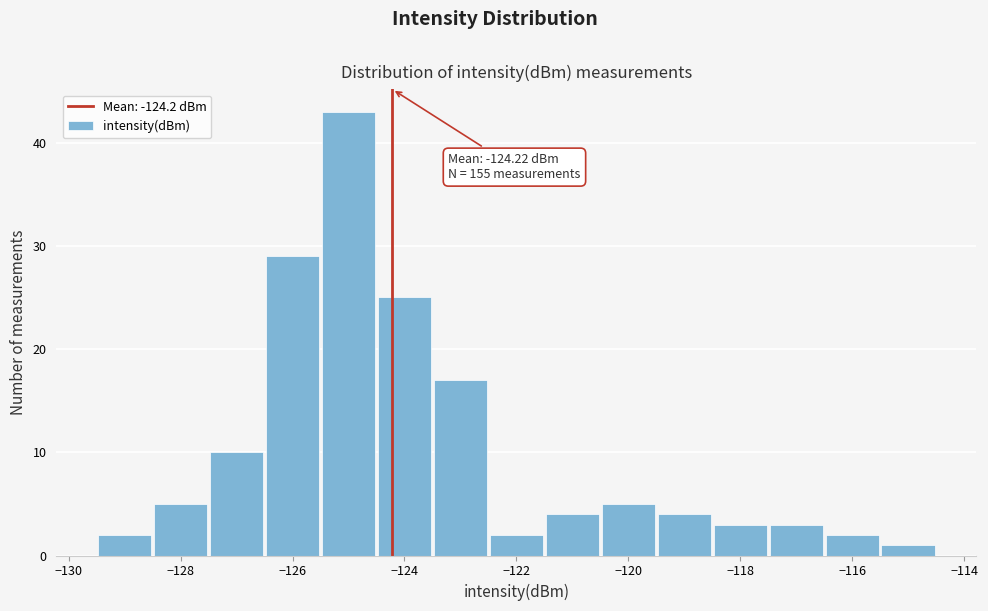

Which range on the x-axis has the tallest bar?

-125.5 to -124.5